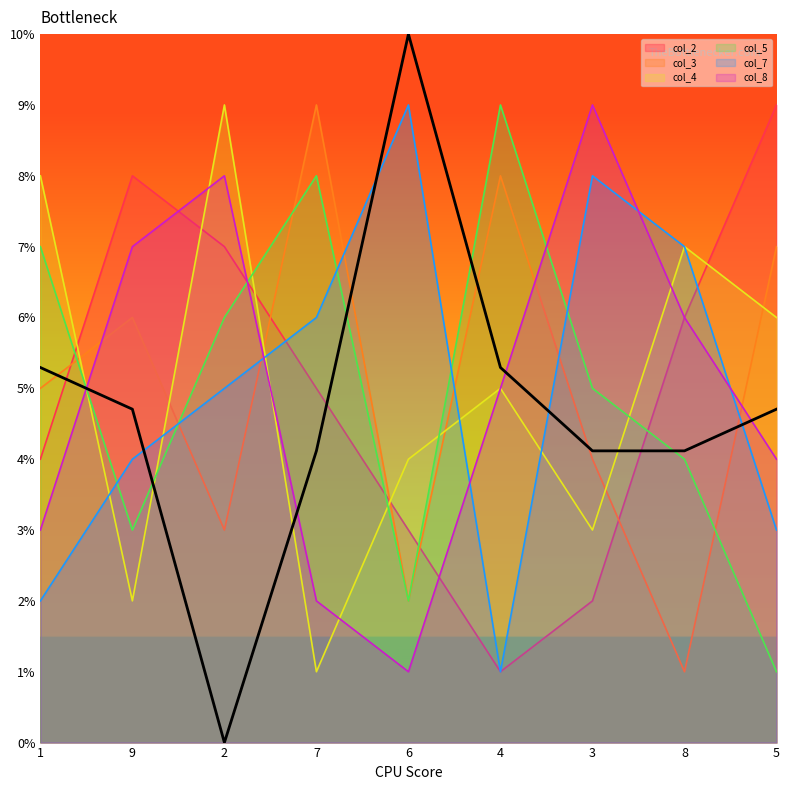

Does the chart have visible grid lines?

No